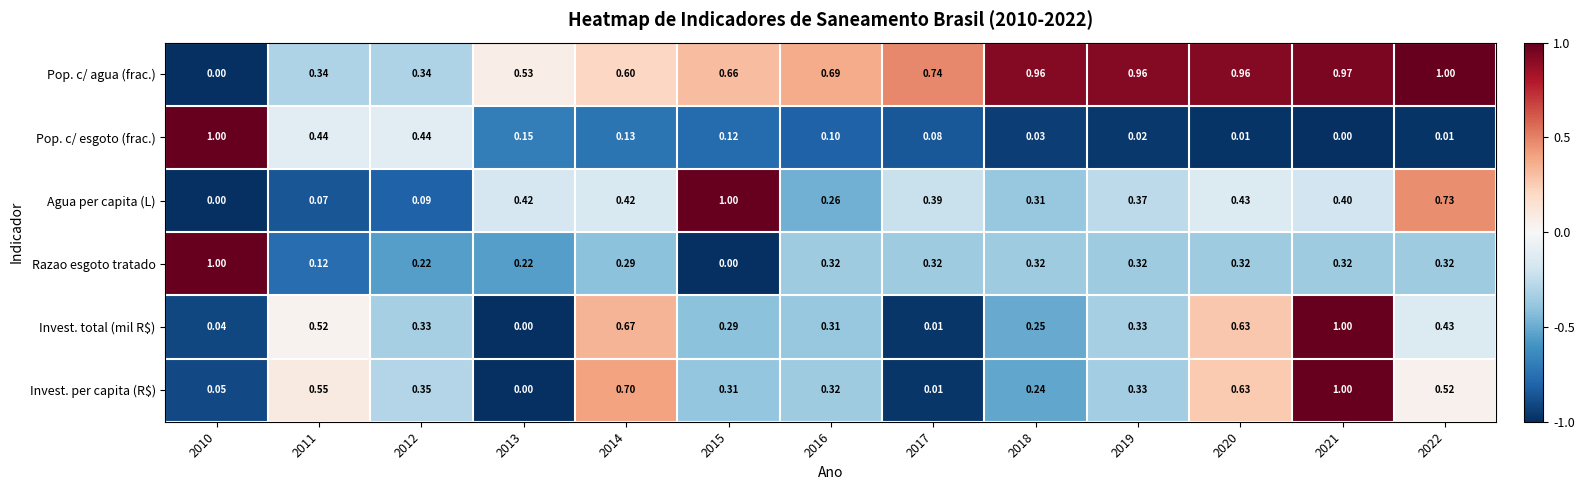

Which series has the largest total across all categories?

Pop. c/ agua (frac.)